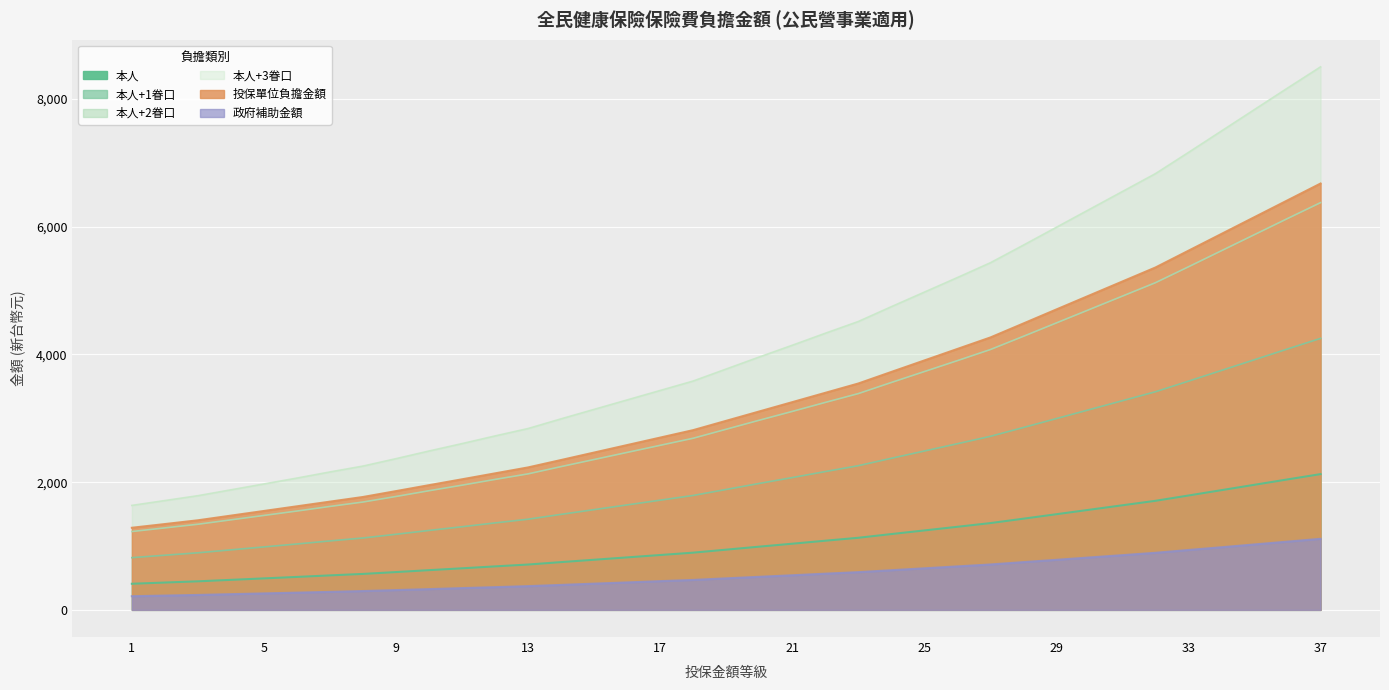

True or false: 本人+2眷口 and 本人 intersect in this chart.

False